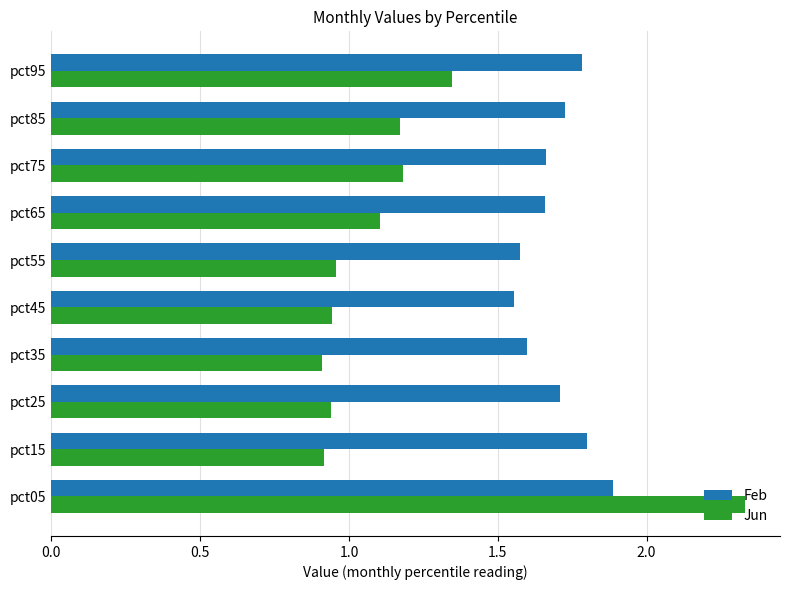

What is the sum of all Jun values?

11.8